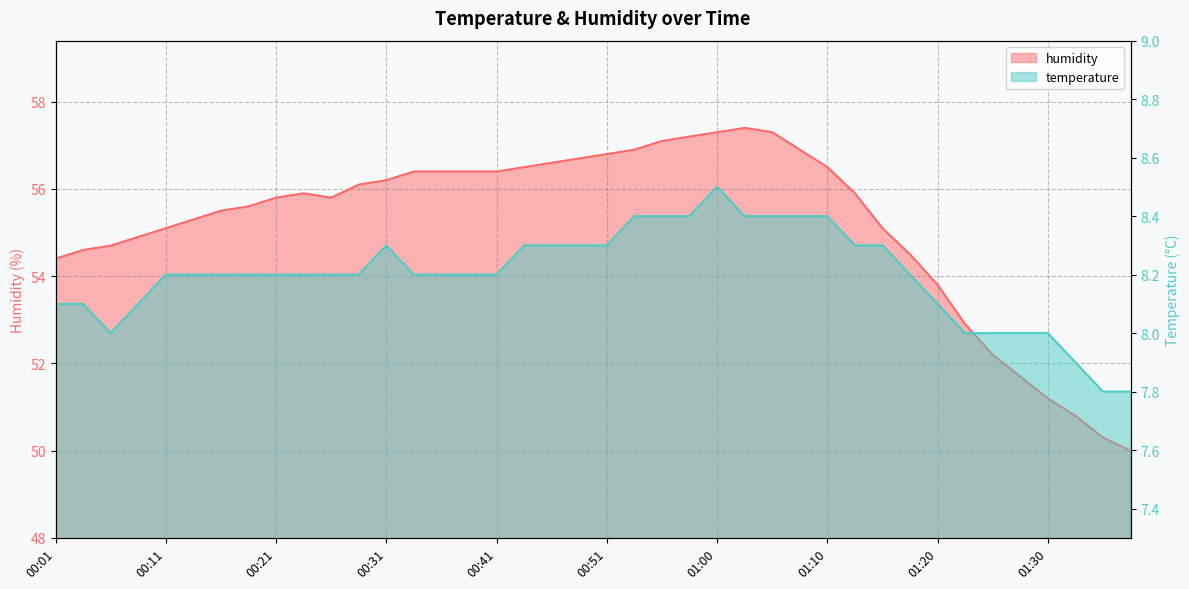

At how many categories does at least one series exceed 40?

40